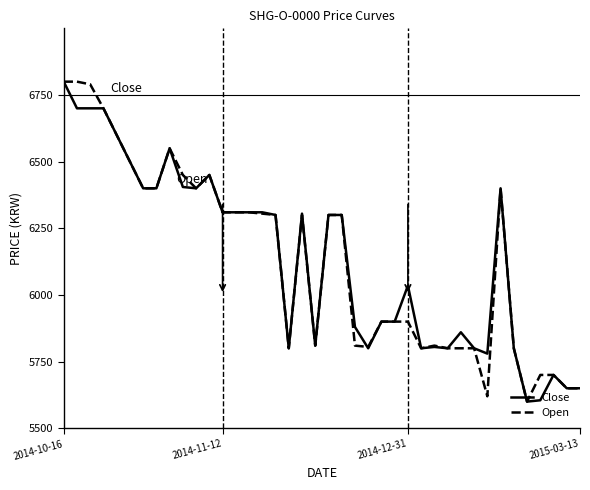

What is the highest value of the Close series?

6800